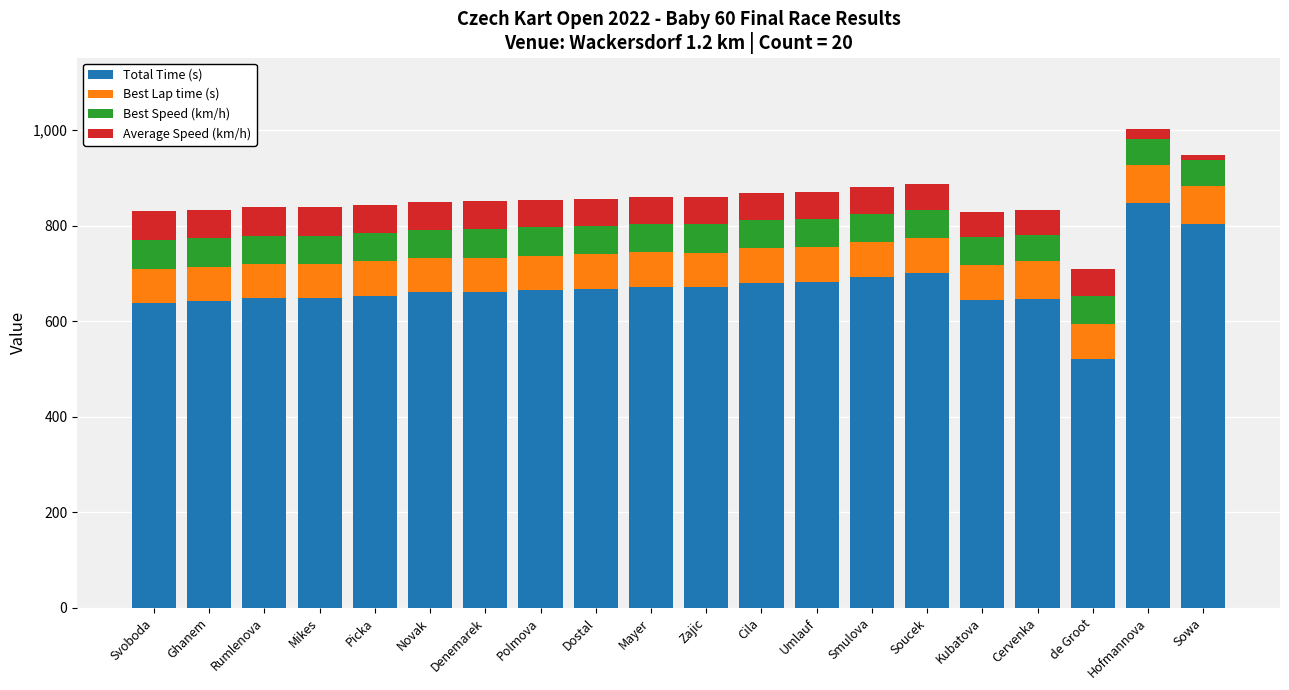

The value of Total Time (s) at Mayer is 304.4. True or false?

False